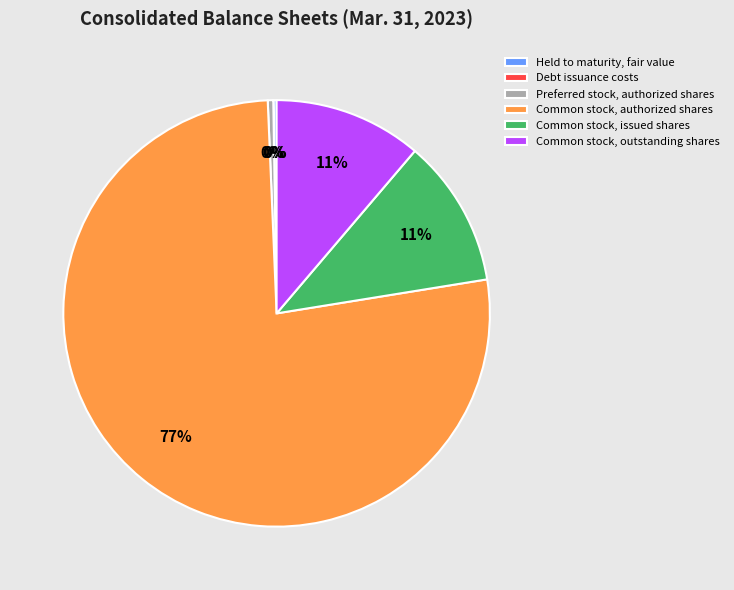

Is it true that Common stock, authorized shares is 77% of the pie?

True